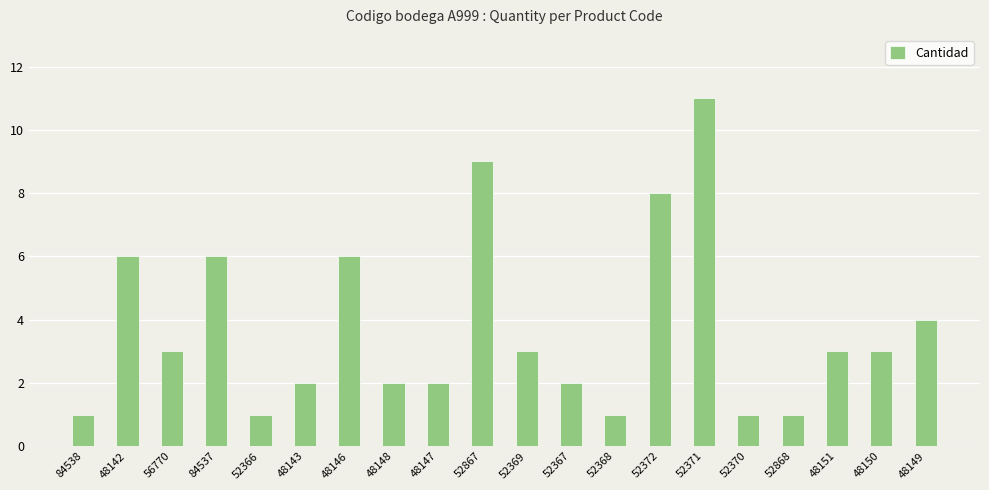

What is the value of the 4th bar from the left?

6